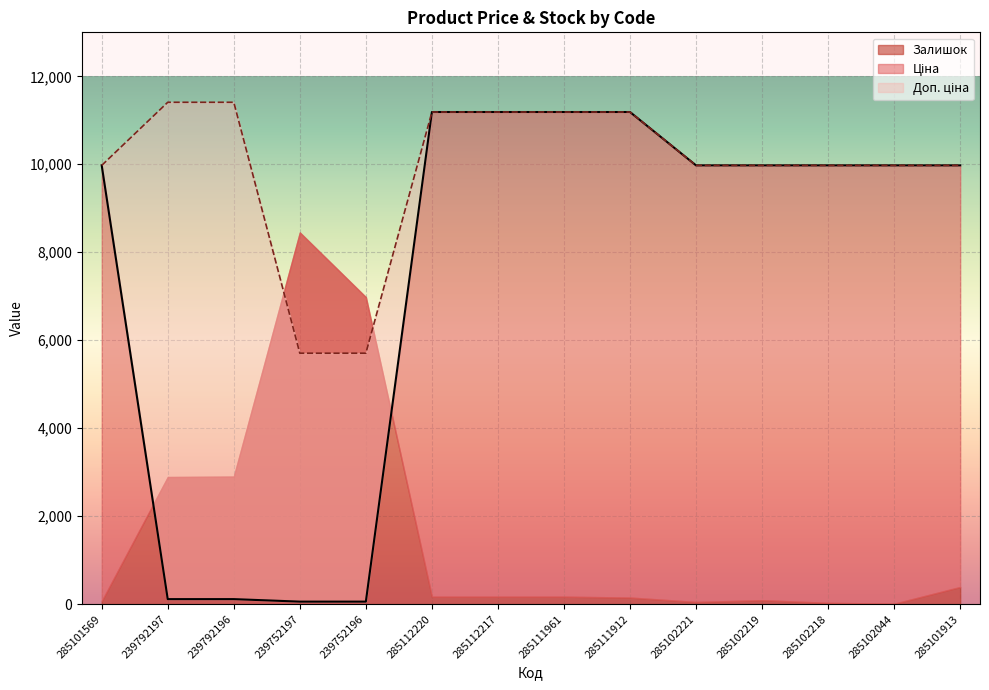

At which label does Ціна first exceed 9974?

285101569